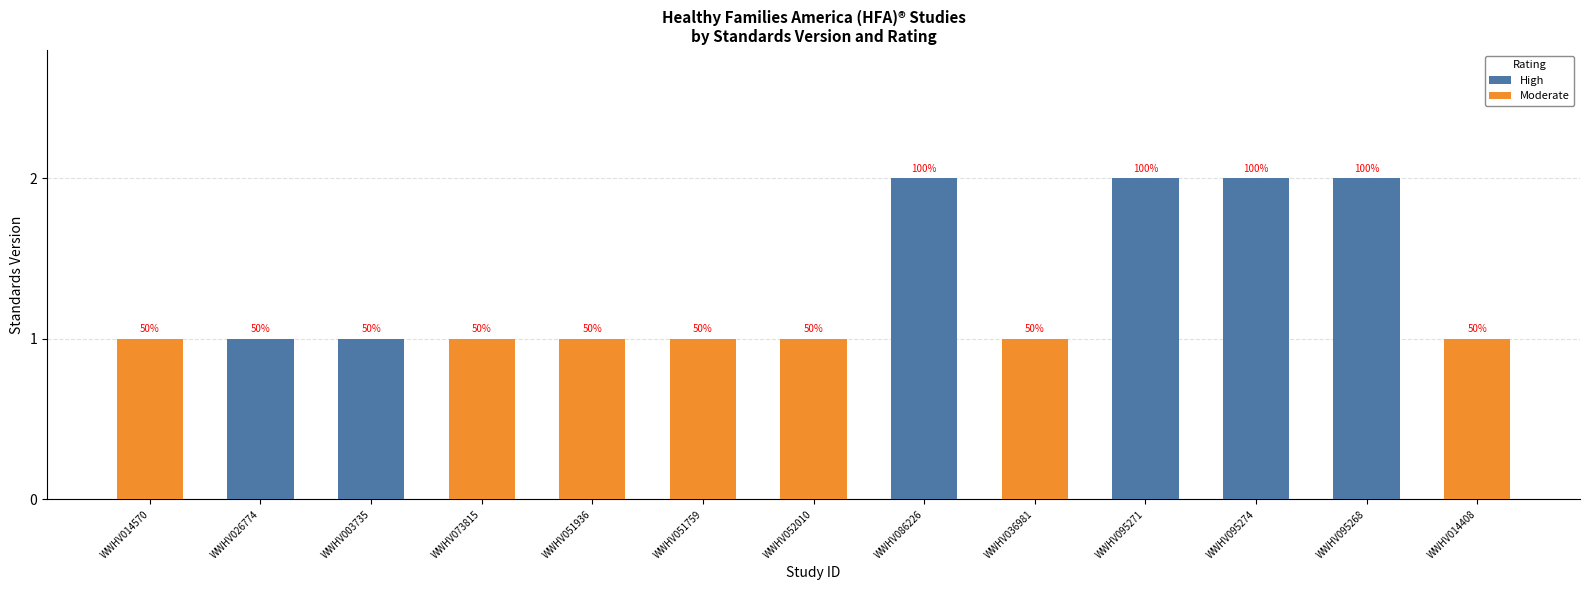

Which series has the widest spread of values?

High